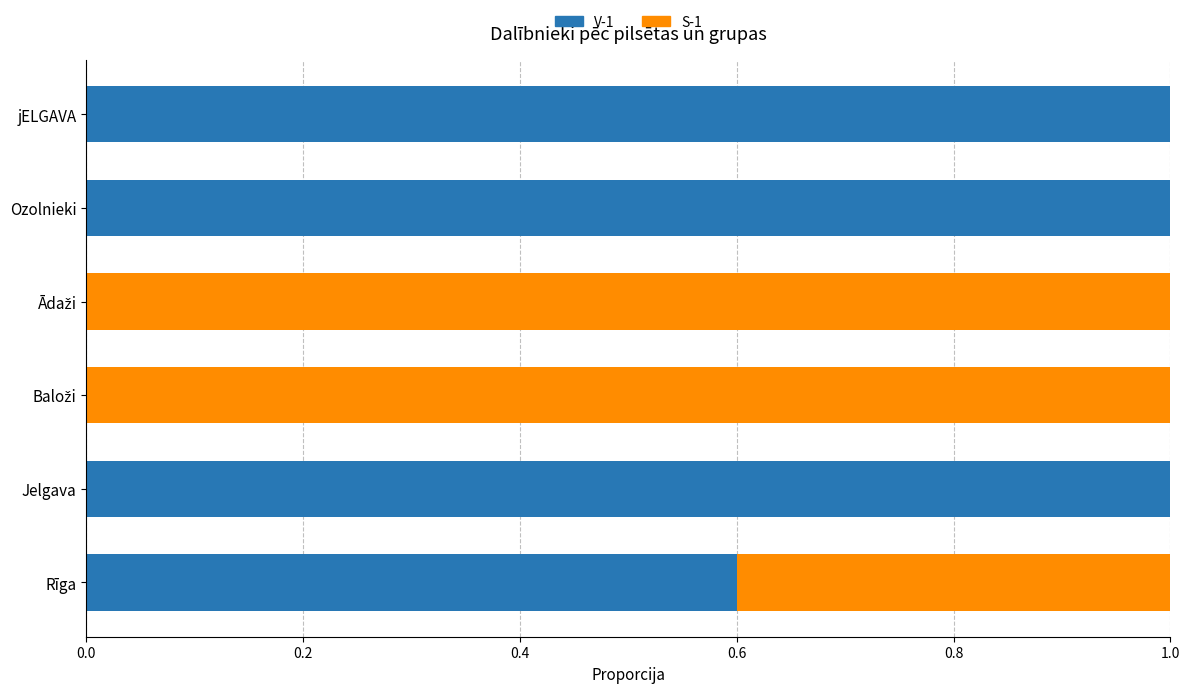

What is the maximum value for V-1?

1.0